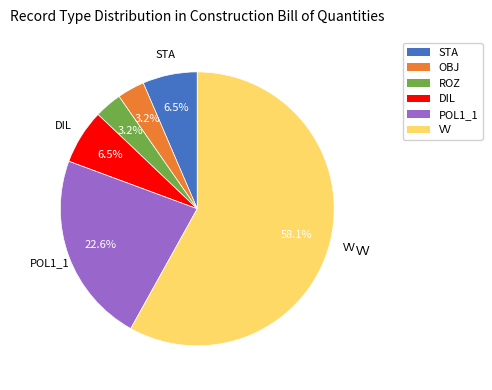

The VV slice represents 46% of the pie. True or false?

False